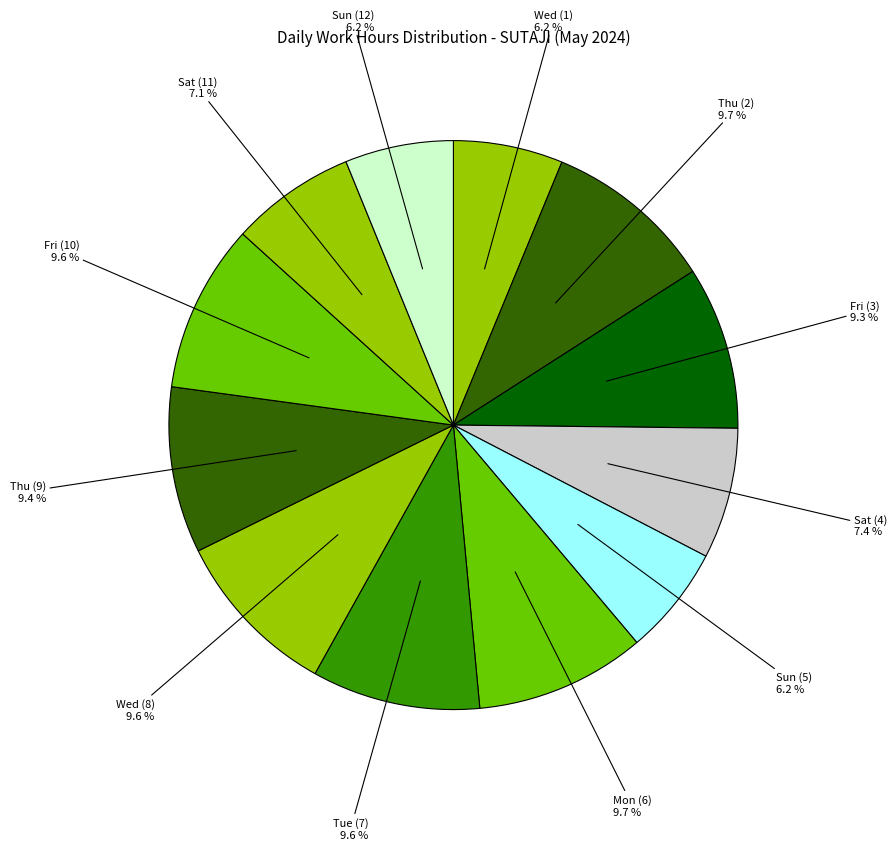

Which slice is the smallest?

Sun (12)